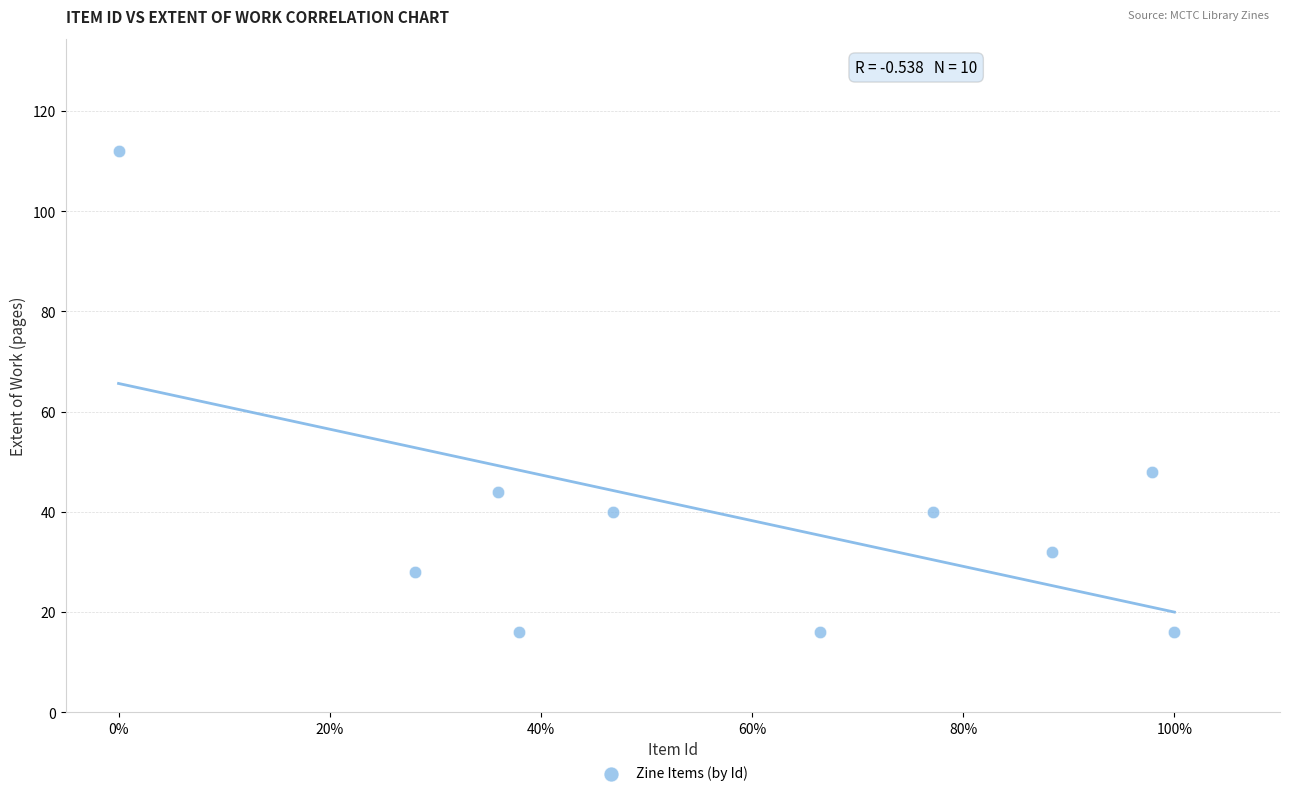

What Y value in the scatter plot is closest to 64?

48